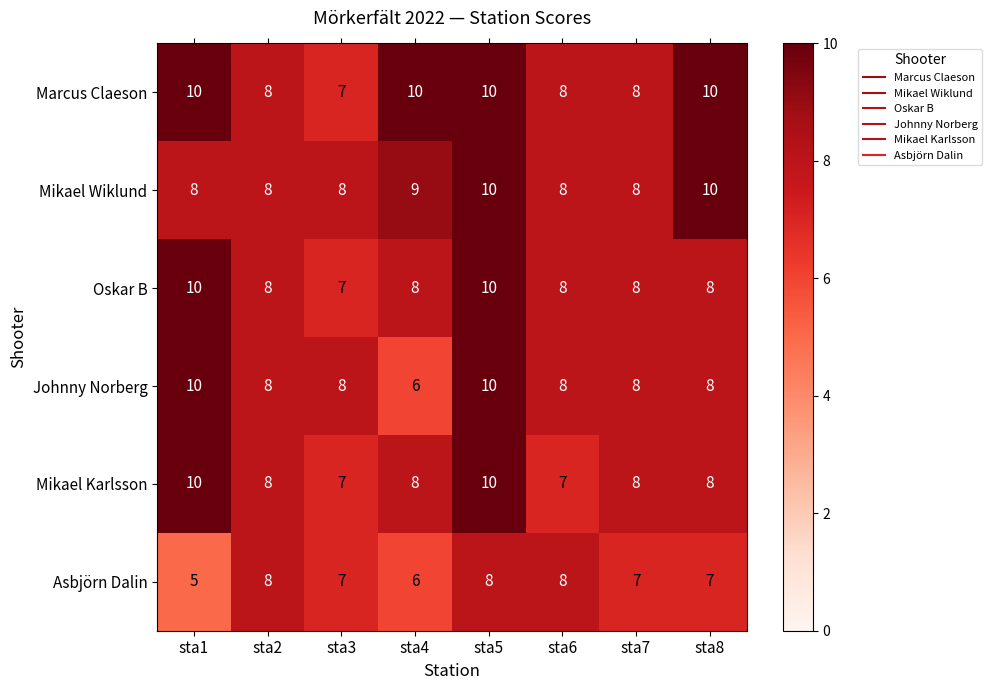

What is the approximate value of Mikael Karlsson at sta5?

10